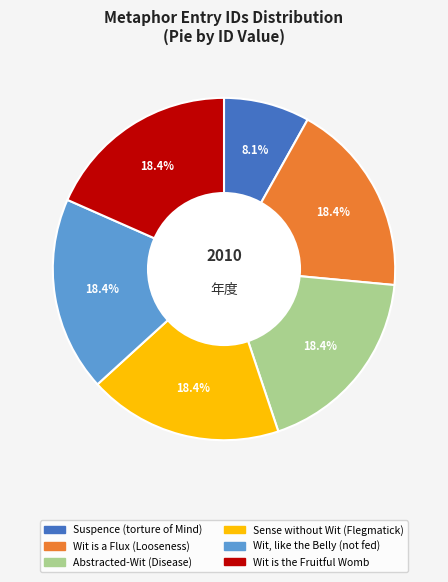

Does any single category account for the majority?

No